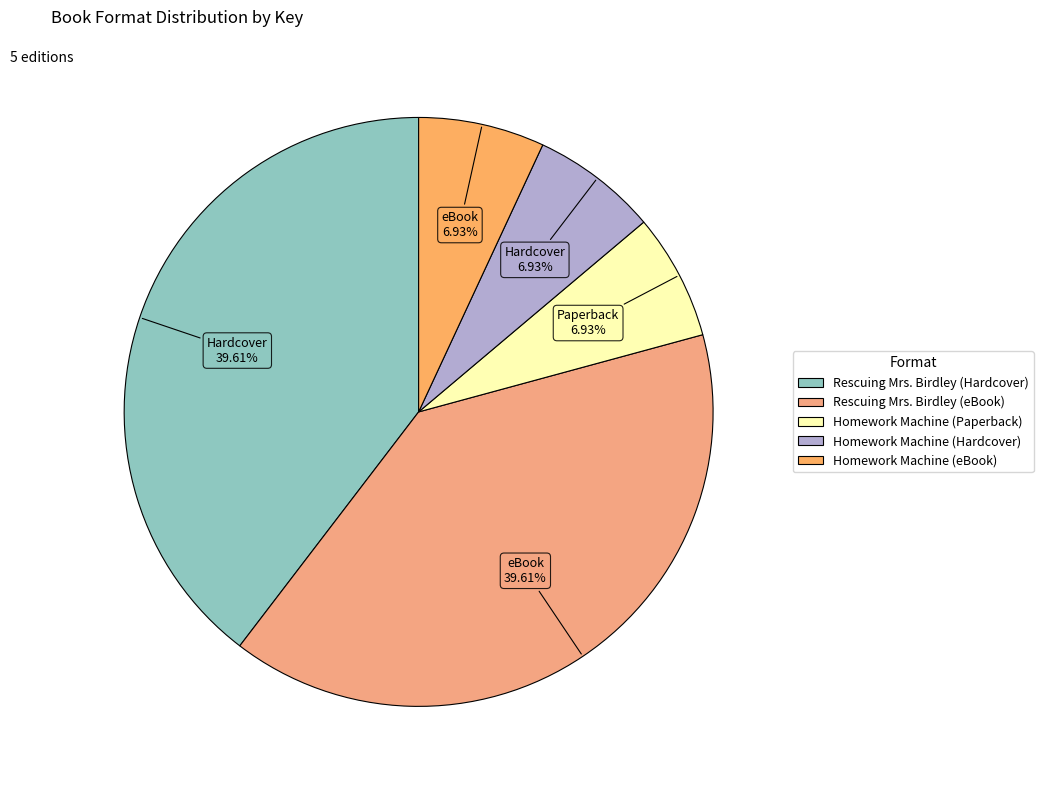

To the nearest percent, what is the average slice percentage?

20%